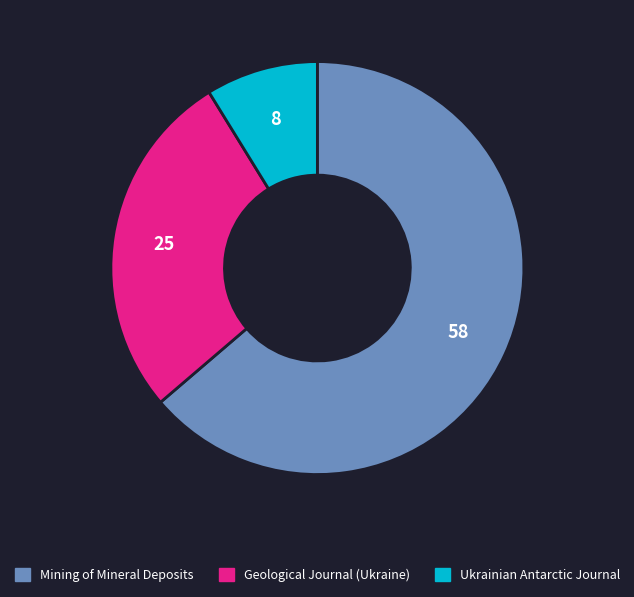

Do Ukrainian Antarctic Journal and Mining of Mineral Deposits together represent more than half of the pie?

Yes